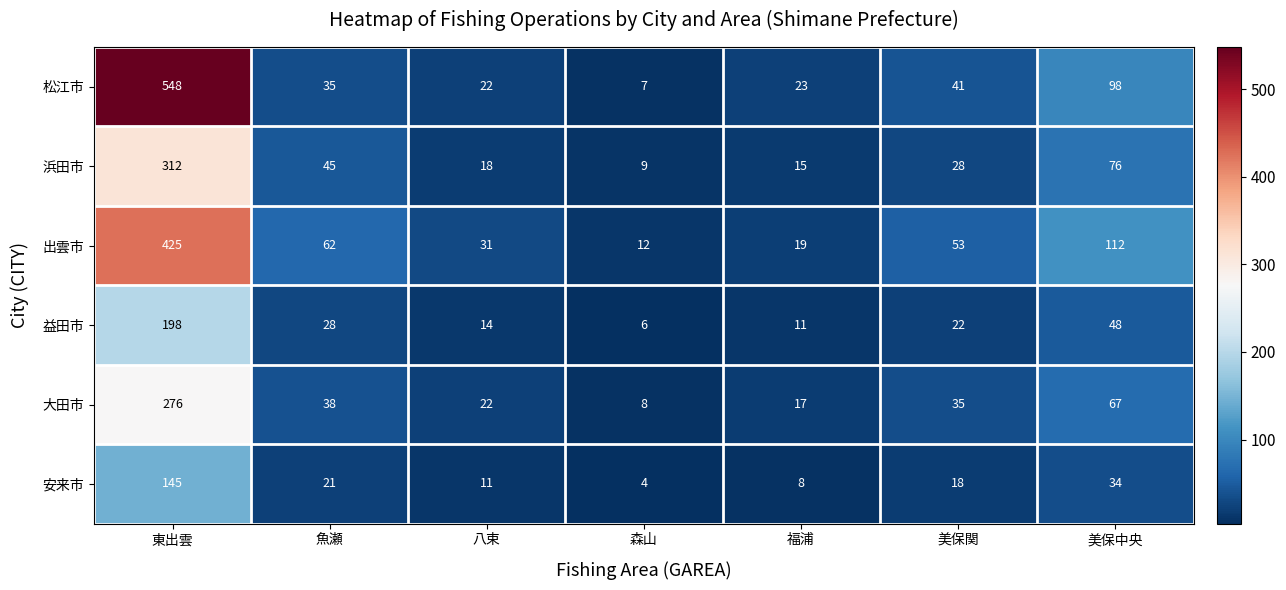

Read the 浜田市 value at 八束.

18